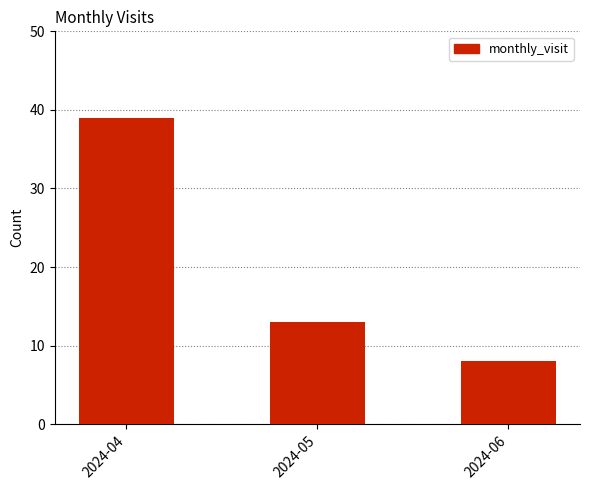

Rank the categories by value from highest to lowest.

2024-04, 2024-05, 2024-06